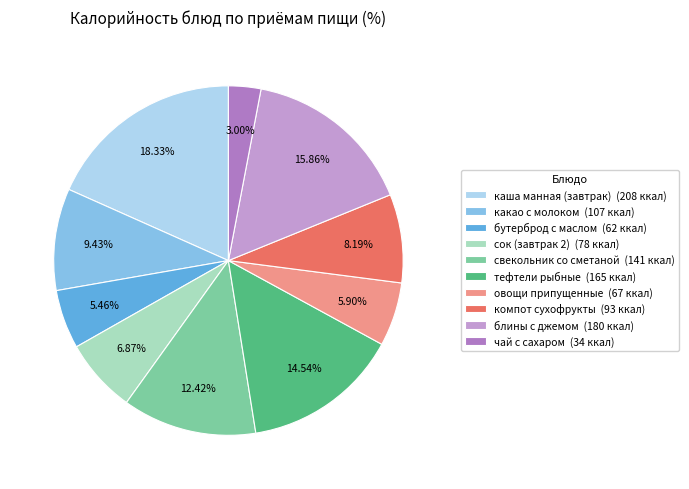

Which has a higher value, какао с молоком or овощи припущенные?

какао с молоком